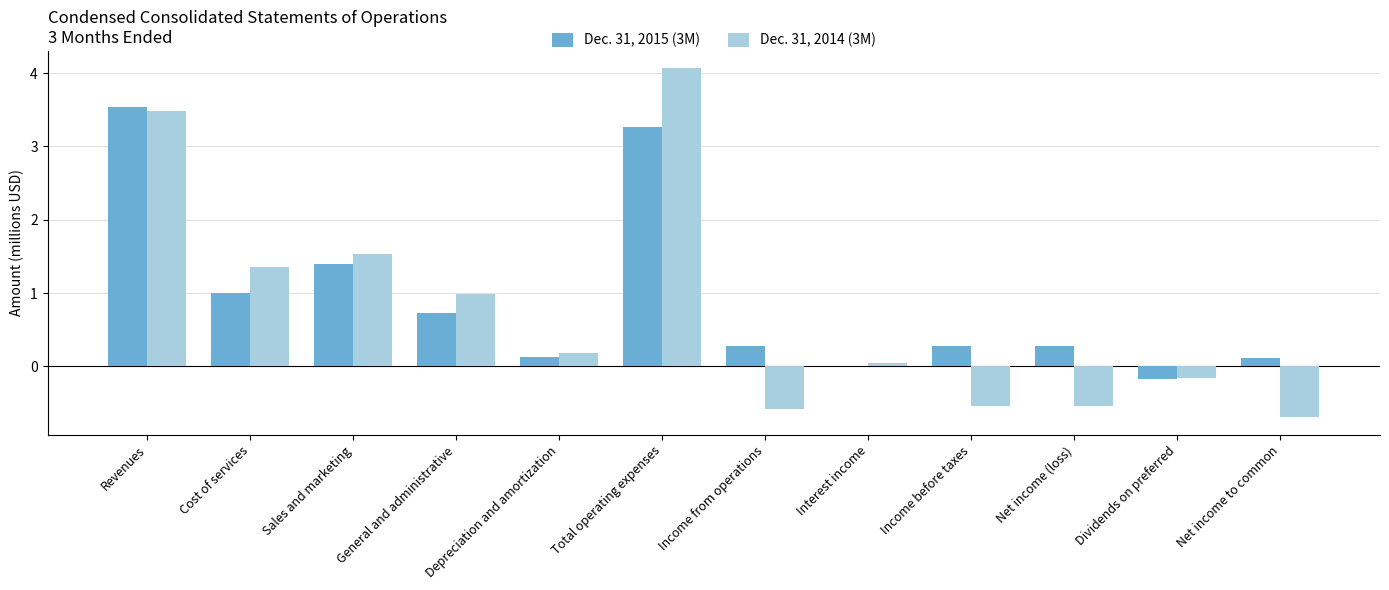

Which series changed the most between Sales and marketing and Dividends on preferred?

Dec. 31, 2014 (3M)